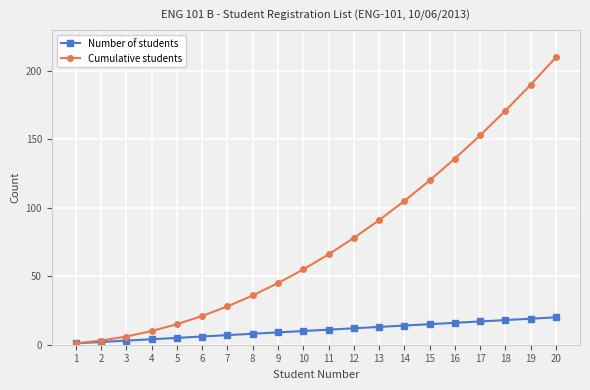

What are all the series names shown in the legend?

Number of students, Cumulative students